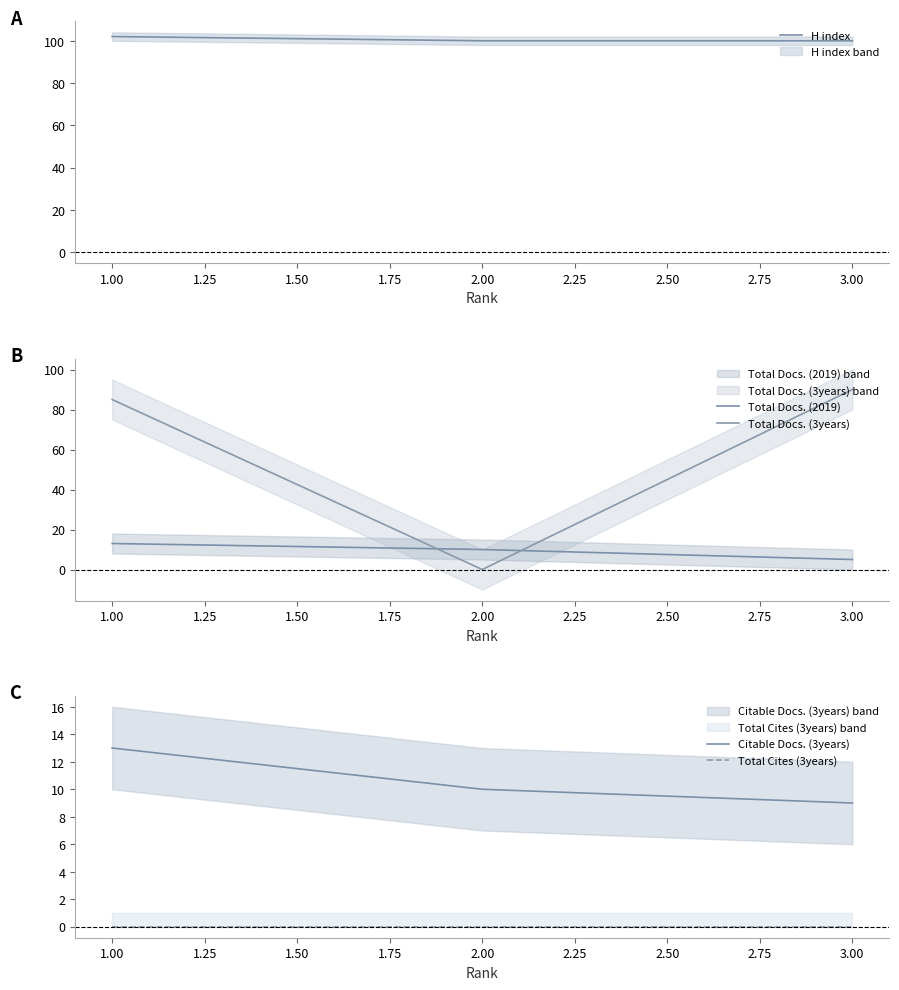

The Citable Docs. (3years) series shows 9 at 3.00. True or false?

True